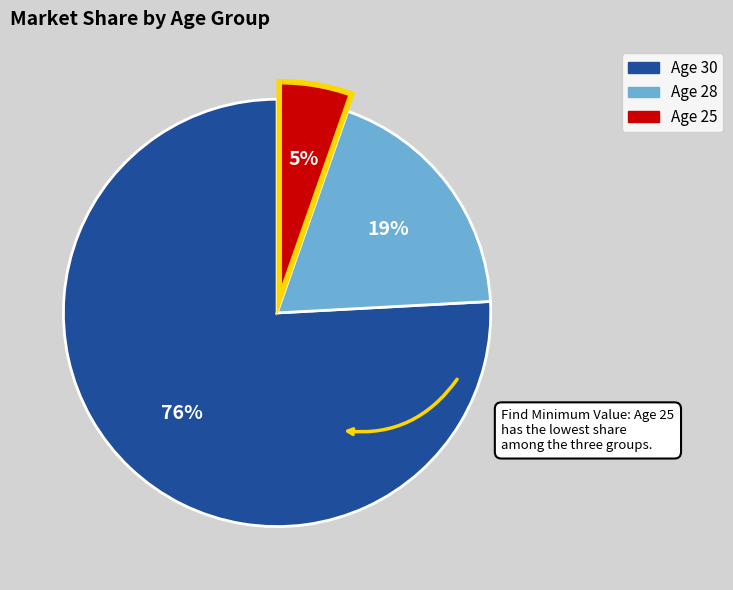

To the nearest percent, what is the average slice percentage?

33%